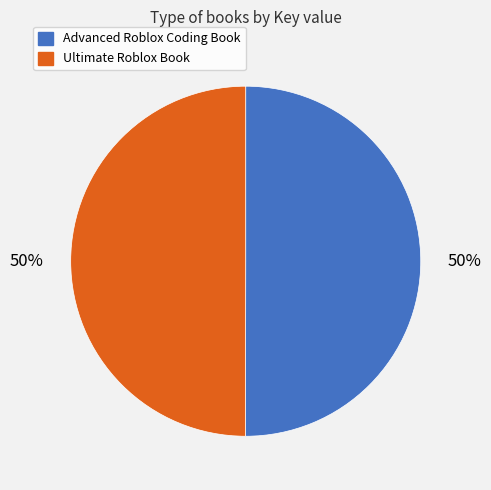

To the nearest percent, what is the combined percentage of Advanced Roblox Coding Book and Ultimate Roblox Book?

100%